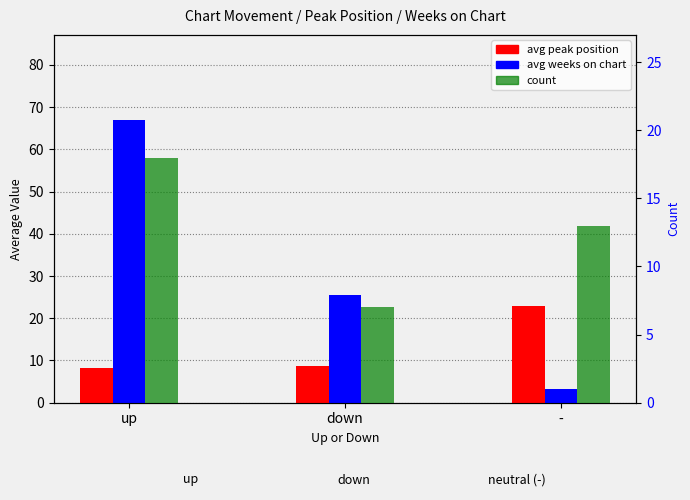

Which category has the highest value in the avg weeks on chart series?

up